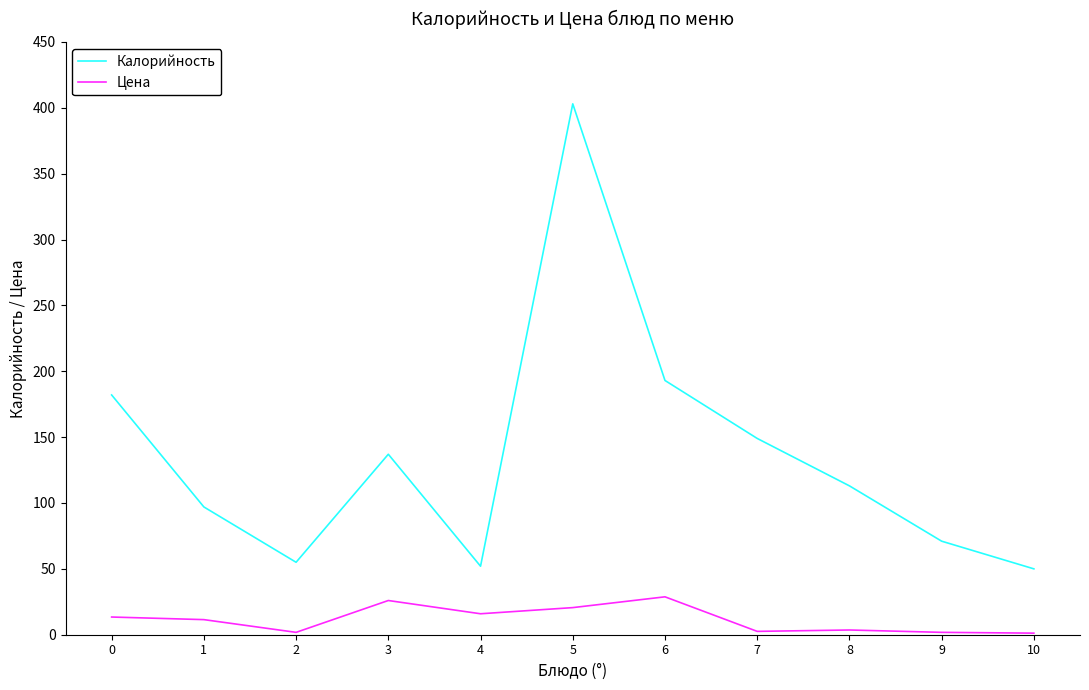

Between 1 and 2, which series saw the biggest shift?

Калорийность